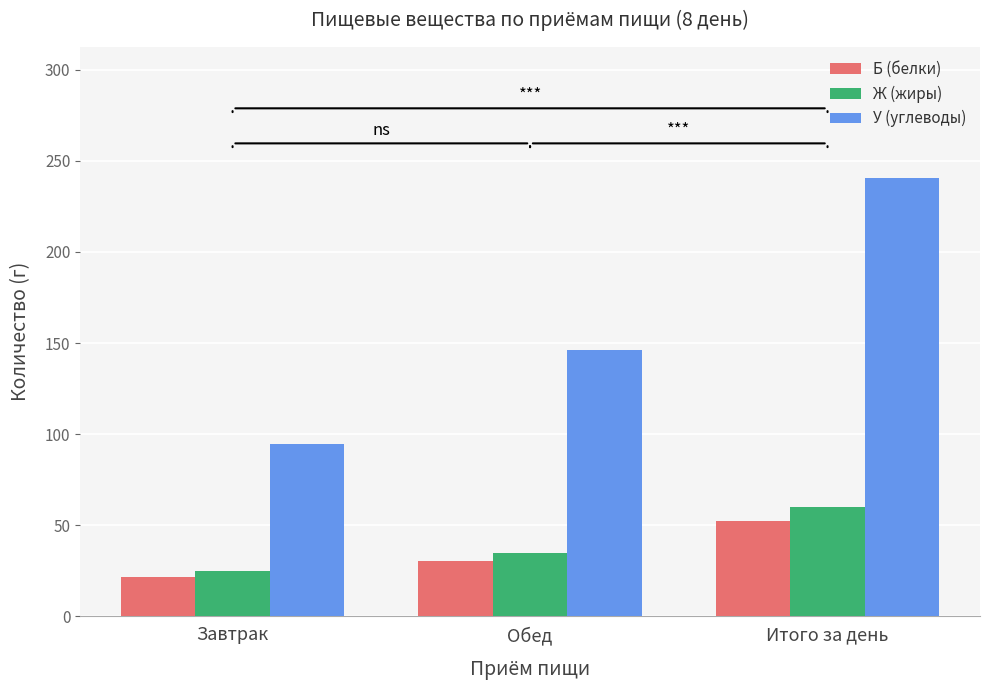

What is the average value of the Ж (жиры) series?

40.0